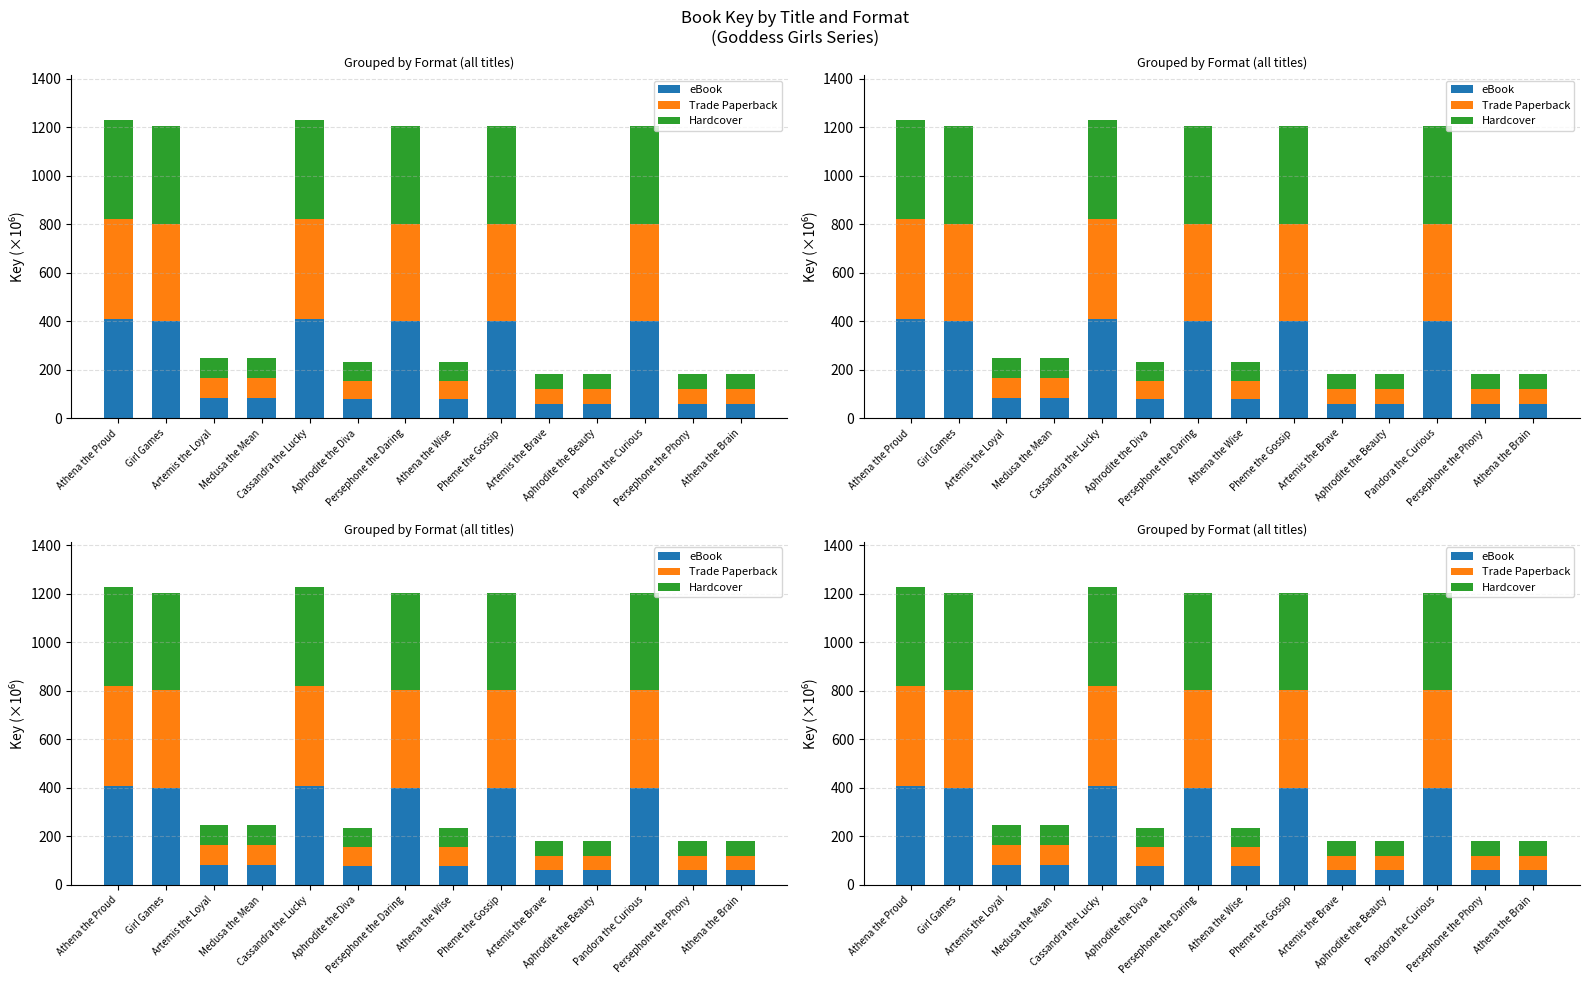

Which series has the largest total across all categories?

Hardcover